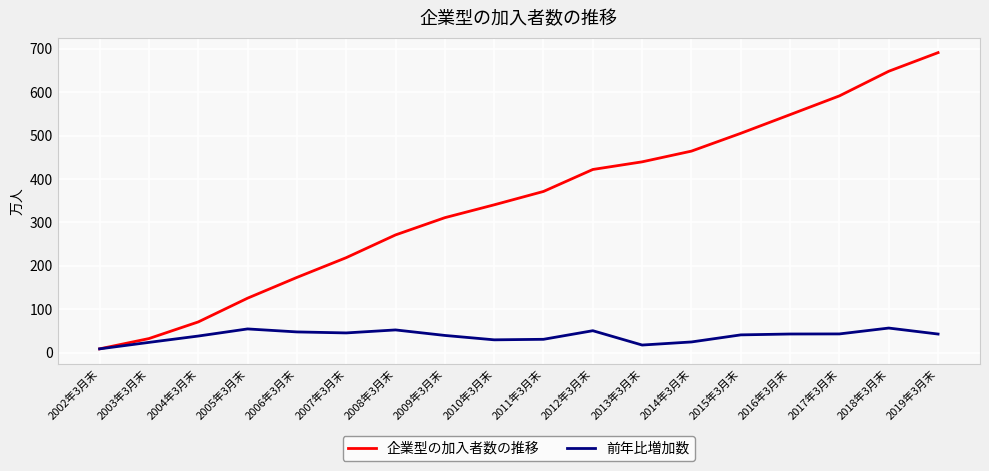

Does the chart display data point markers on the line(s)?

No